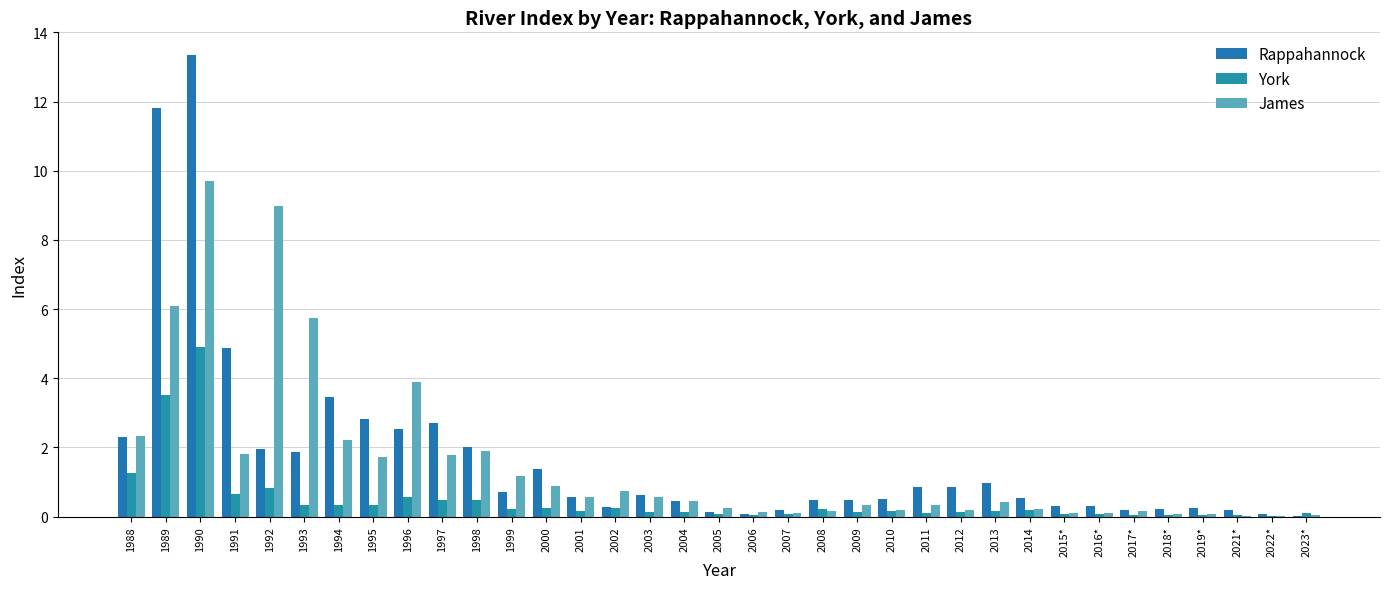

List the series in order of their overall mean, lowest first.

York, James, Rappahannock